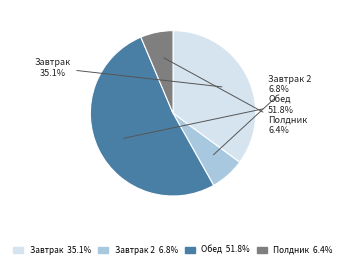

How many slices are in this pie chart?

4